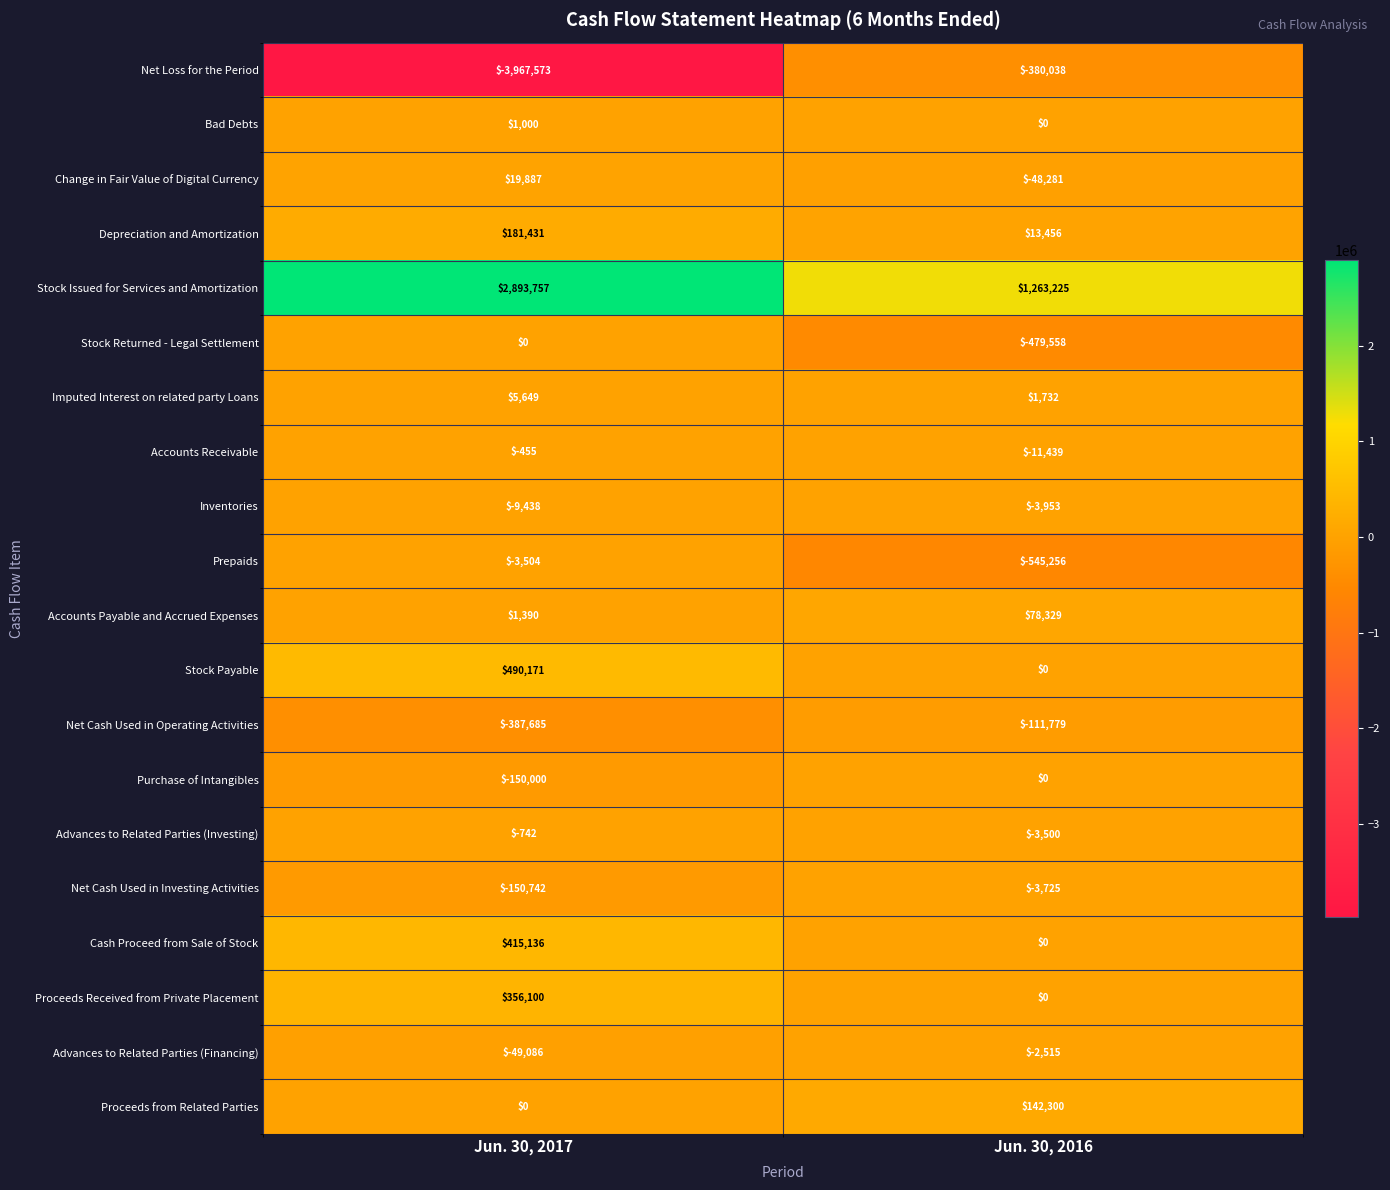

Which series has the widest spread of values?

Net Loss for the Period